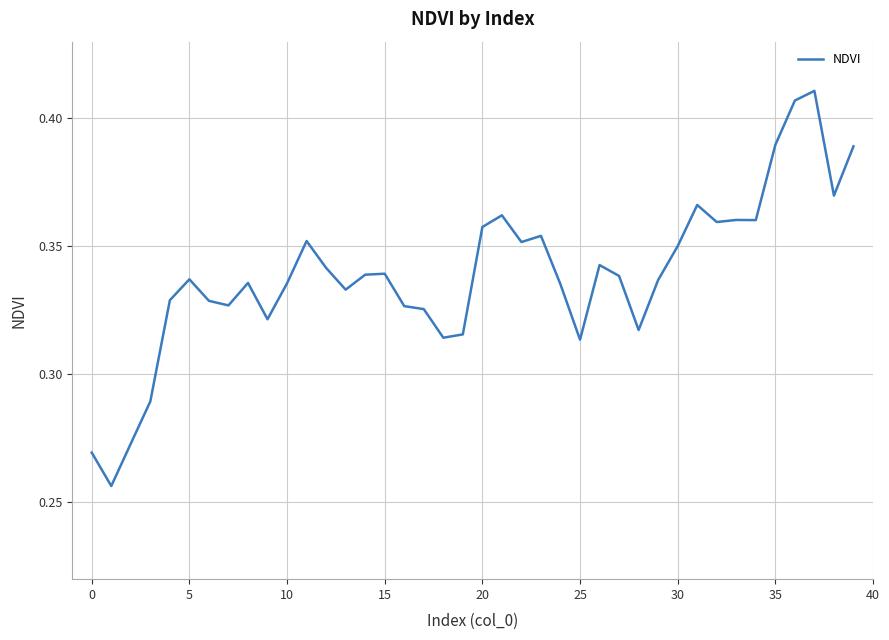

How many lines are shown in the chart?

1